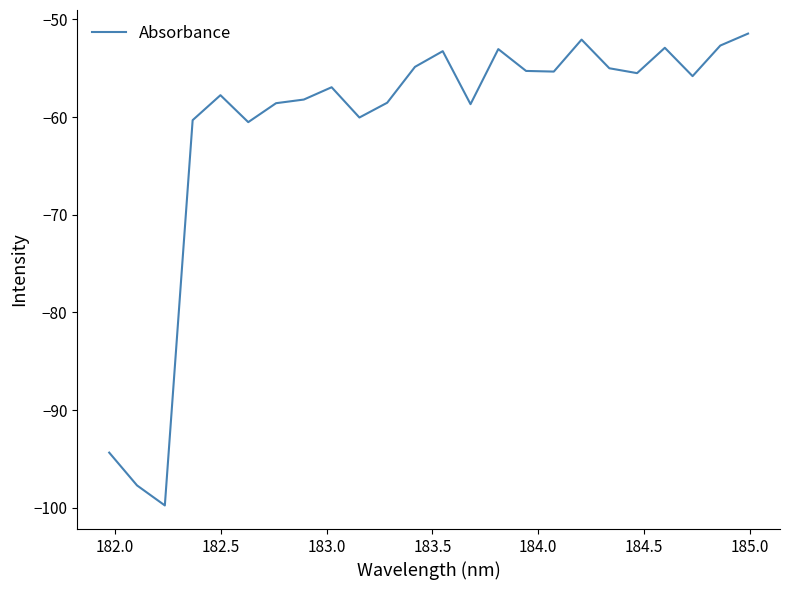

What is the difference between the maximum and minimum values?

48.3